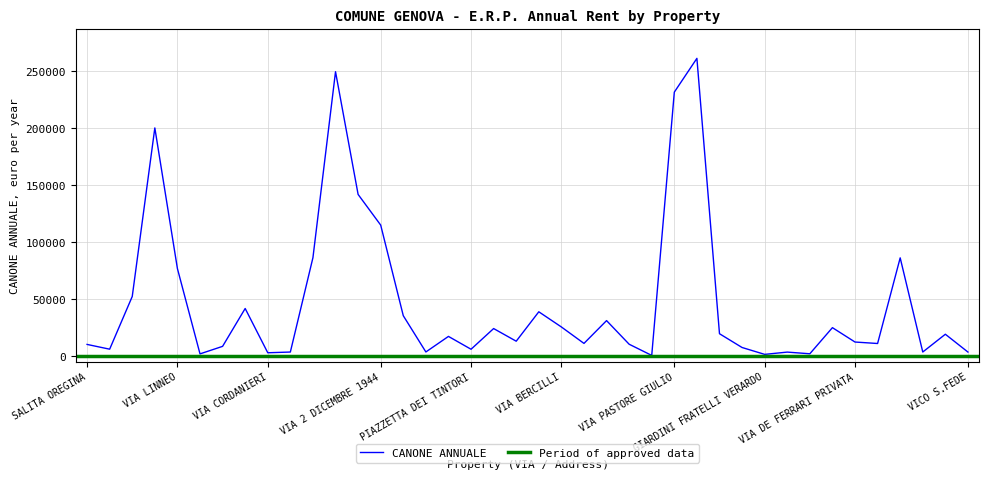

Where is the first local maximum?

VIA CECHOV